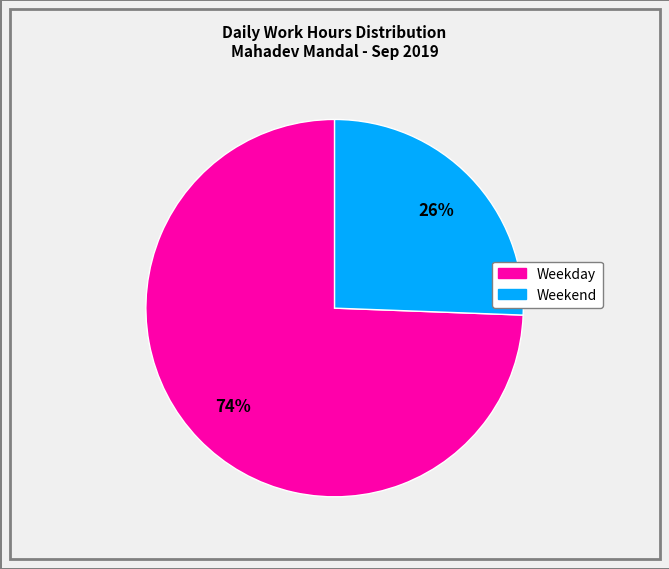

Is there a majority slice in this chart?

Yes